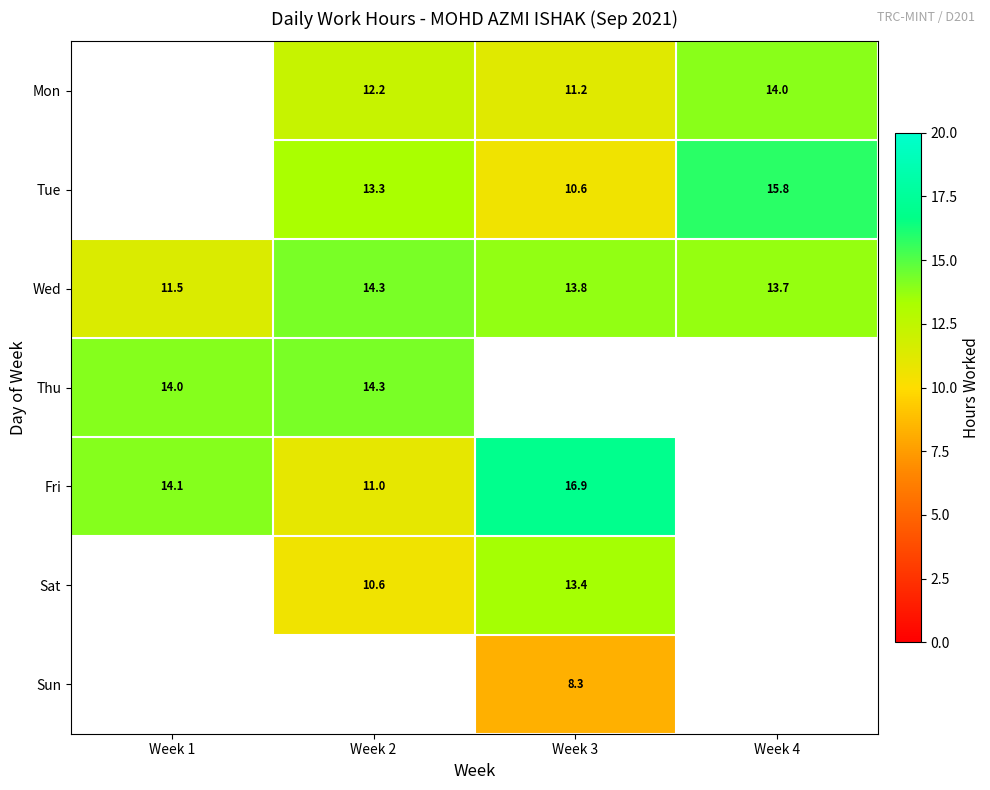

At which label does Tue first exceed 13?

Week 2